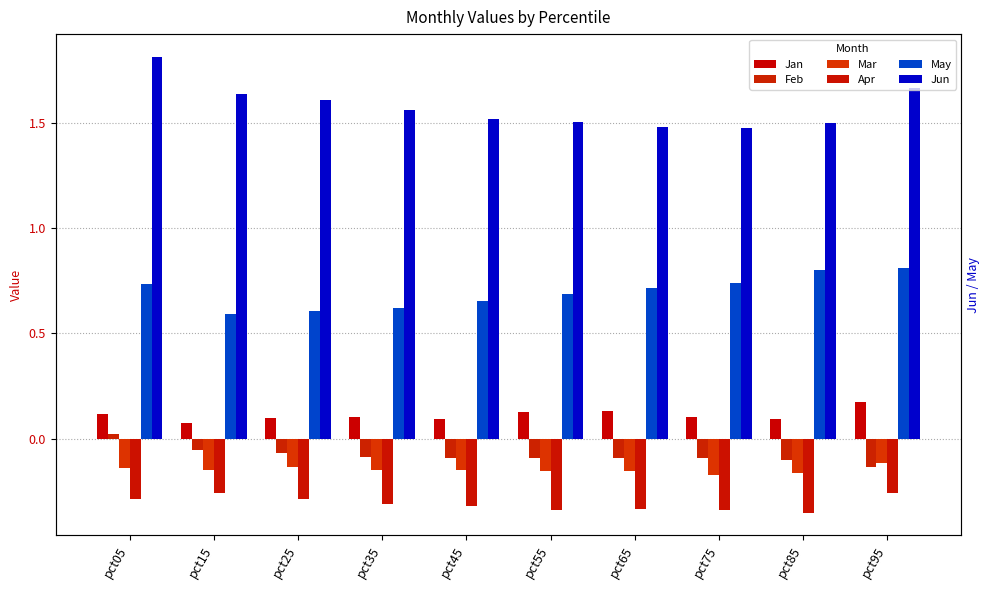

The Jun series shows 1.8 at pct05. True or false?

True